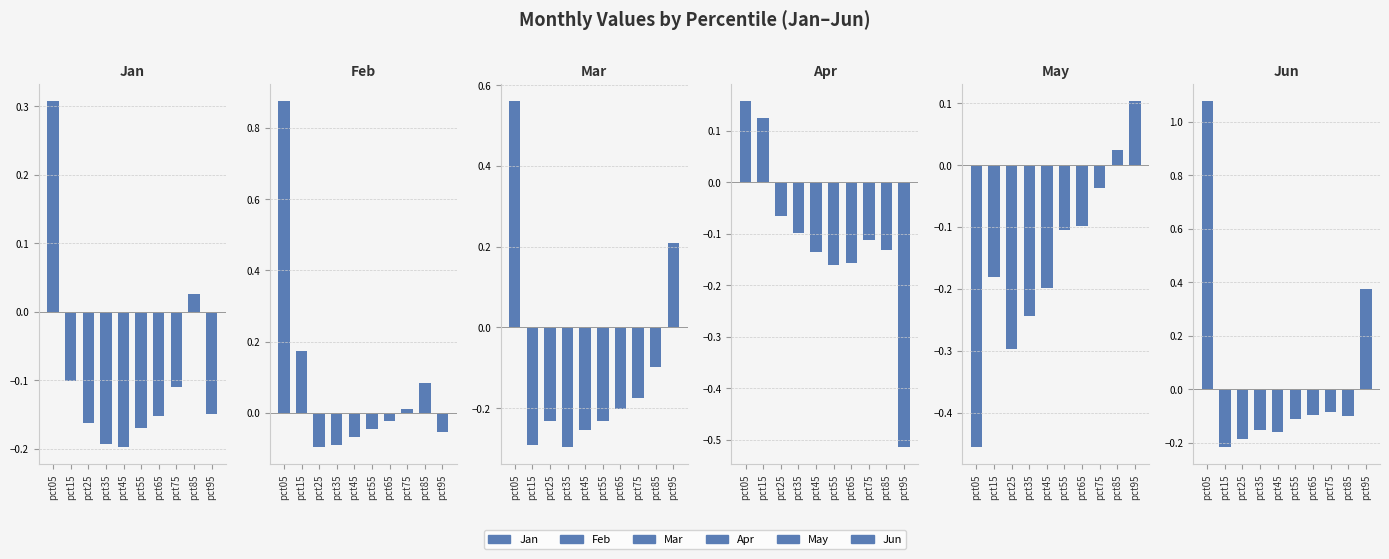

How many categories are shown in the chart?

10